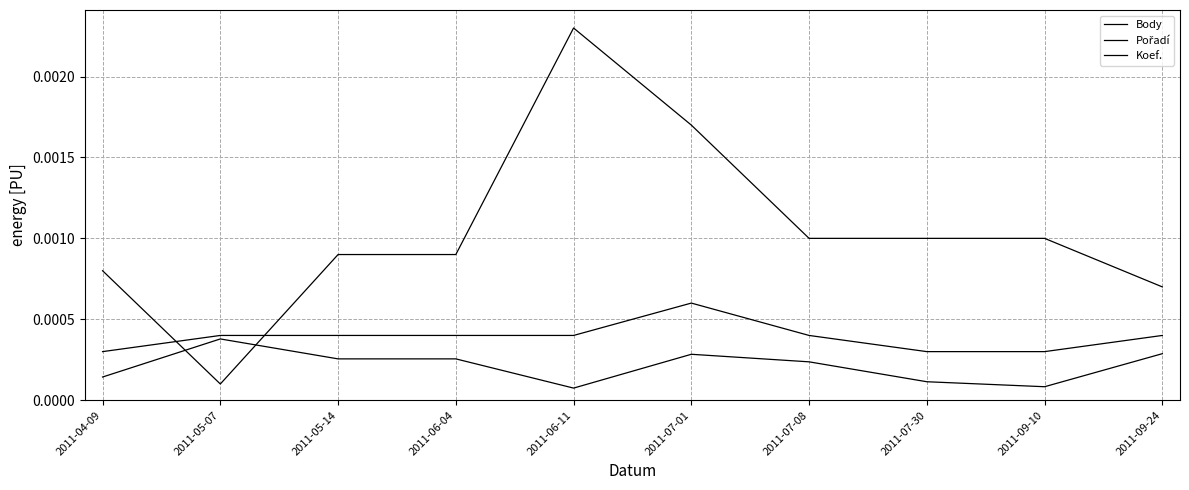

How many lines are shown in the chart?

3